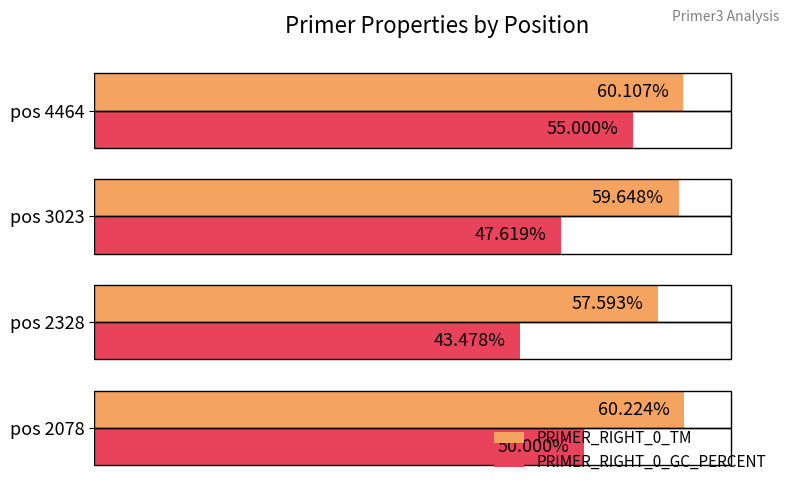

Which series changed the most between pos 2328 and pos 3023?

PRIMER_RIGHT_0_GC_PERCENT